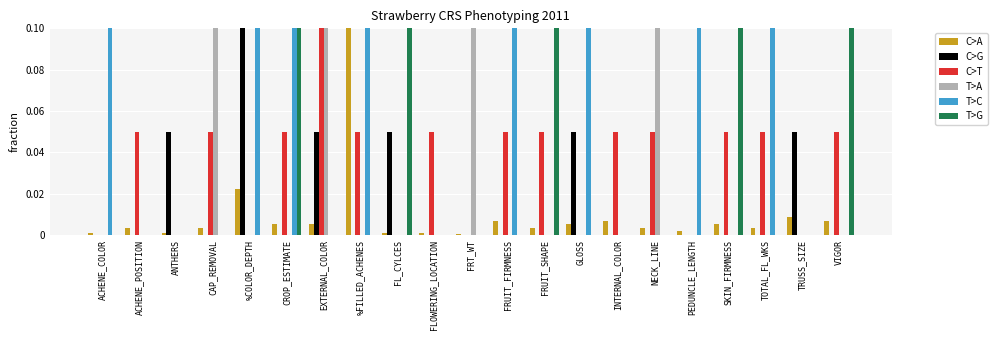

Are the bars horizontal?

No